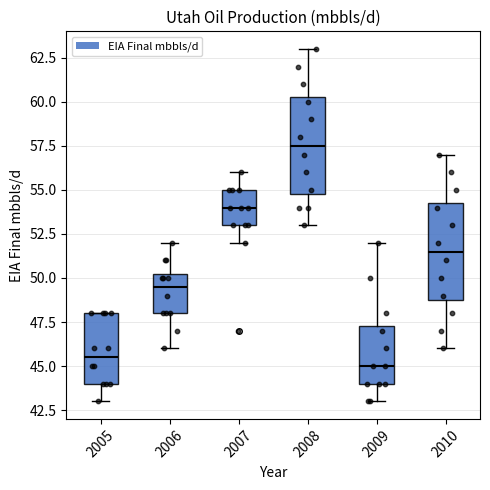

Reading left to right, transcribe this box plot: for each box, give where its median line is, the range the box spans, and where its two whiskers end, as read against the y-axis. The values are not printed on the chart, so give them approximately, as read against the axis.

2005: median 45.5, box 44.0 to 48.0, whiskers 43.0 to 48.0
2006: median 49.5, box 48.0 to 50.5, whiskers 46.0 to 52.0
2007: median 54.0, box 53.0 to 55.0, whiskers 52.0 to 56.0
2008: median 57.5, box 55.0 to 60.5, whiskers 53.0 to 63.0
2009: median 45.0, box 44.0 to 47.5, whiskers 43.0 to 52.0
2010: median 51.5, box 49.0 to 54.5, whiskers 46.0 to 57.0